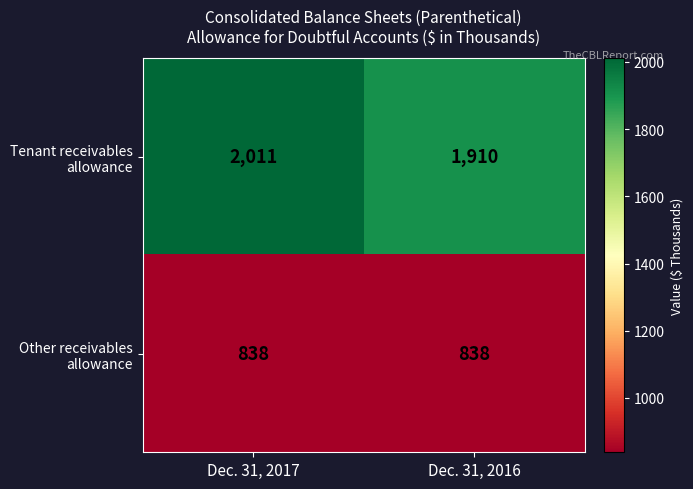

At which category is the sum across all series the highest?

Dec. 31, 2017